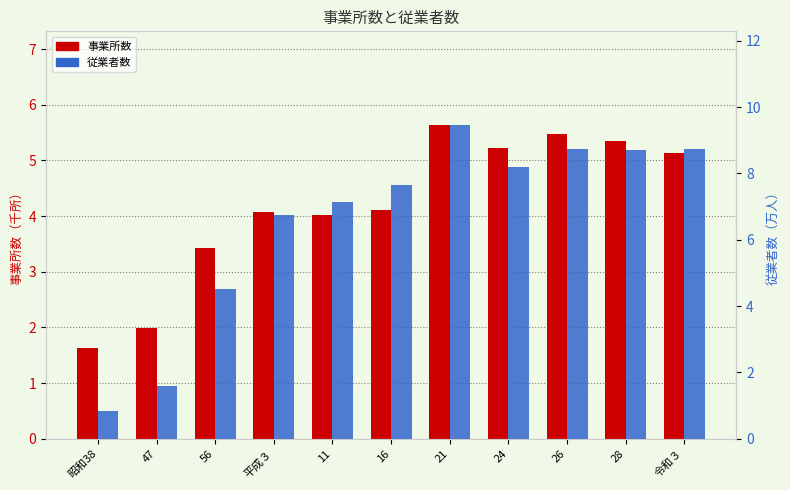

What is the value of the 事業所数 bar at the 11th from the left?

5.1